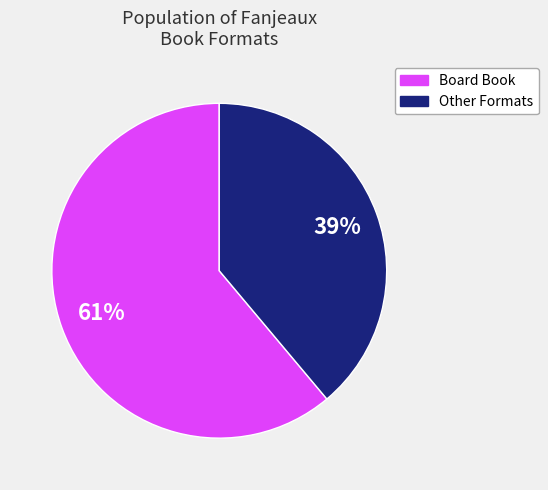

Does any single category account for the majority?

Yes